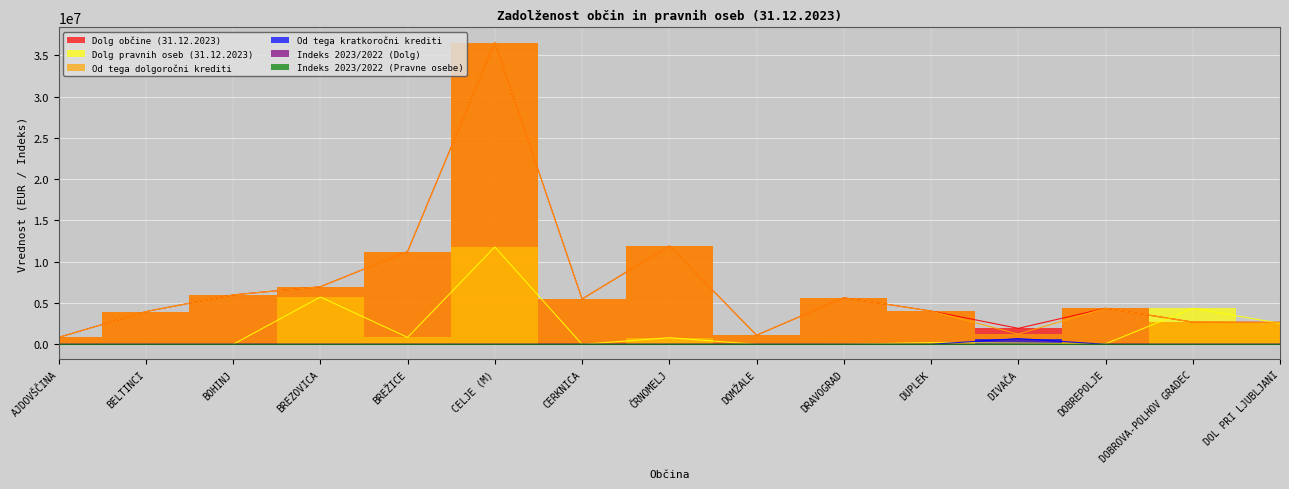

Which category has the highest value across all series?

CELJE (M)